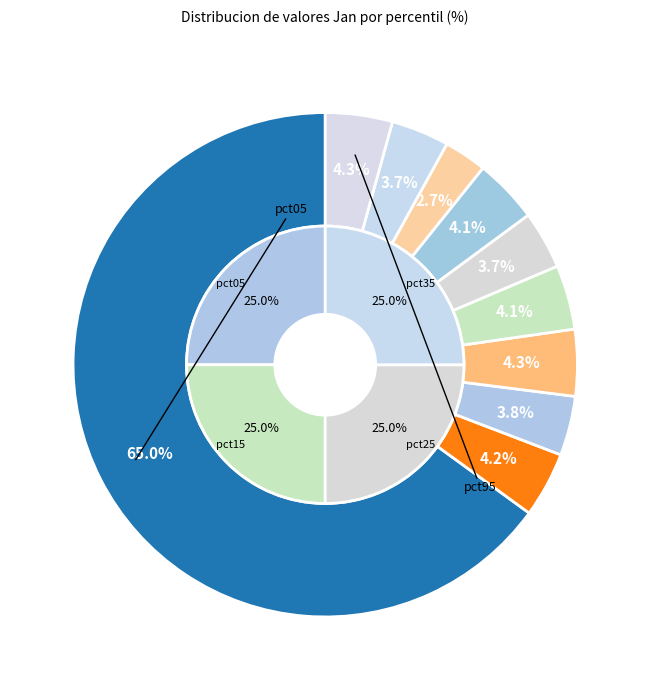

How many segments does this pie chart have?

10